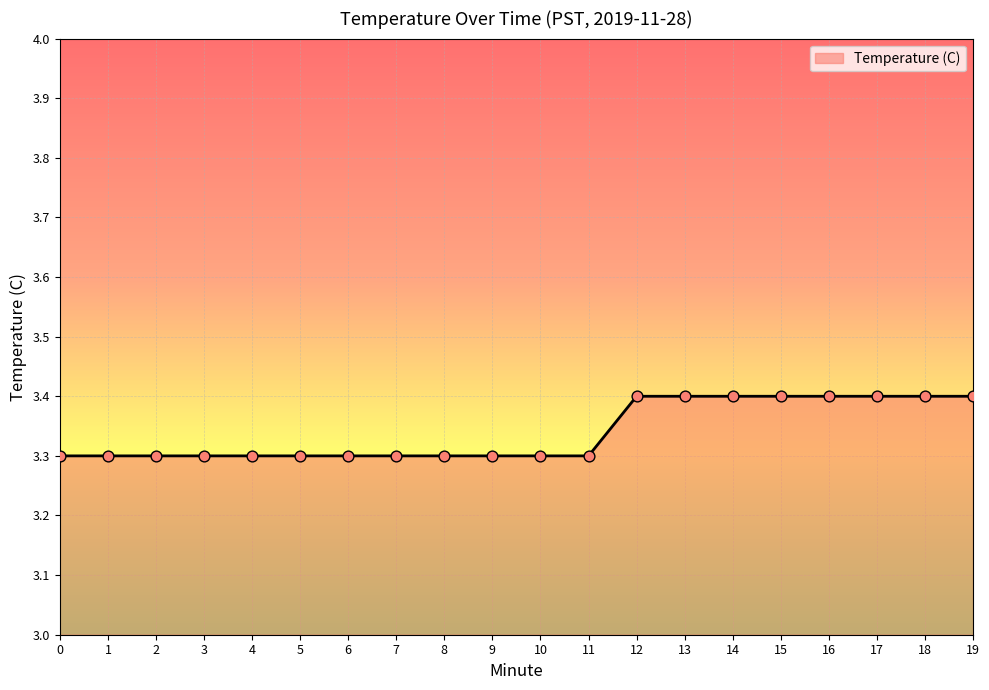

Which has a higher value, 12 or 6?

12